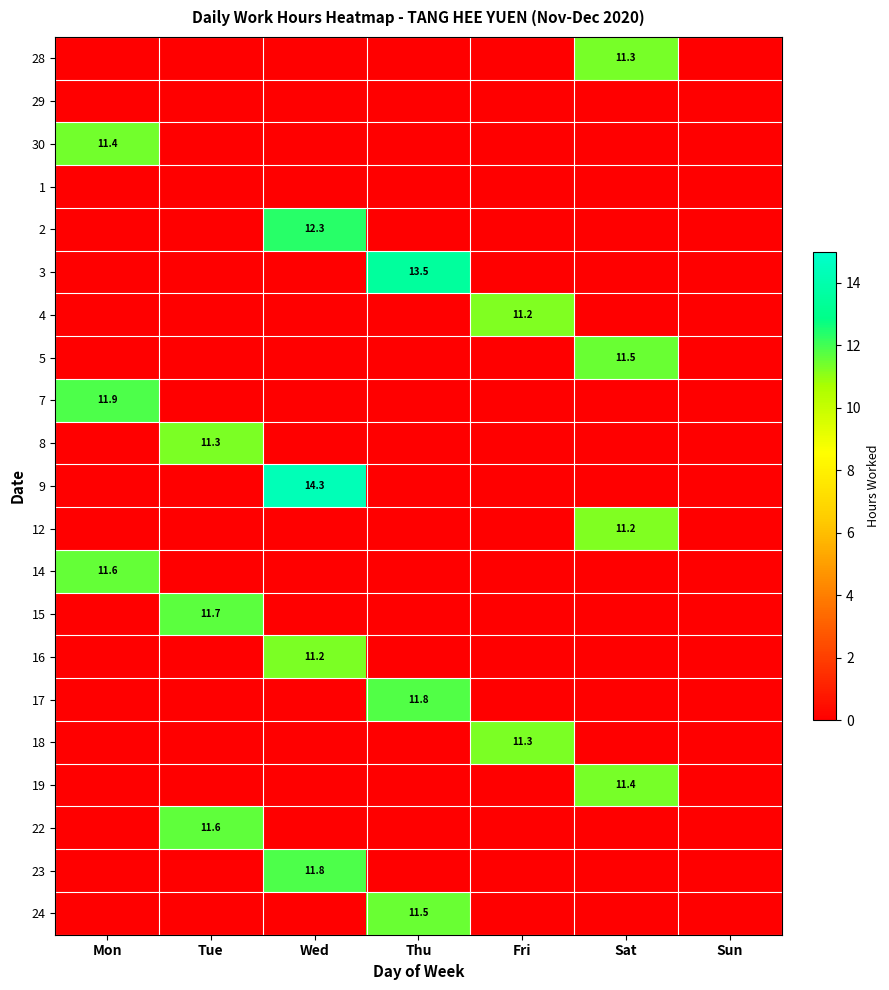

Is it true that 9 equals 7.8 at Wed?

False